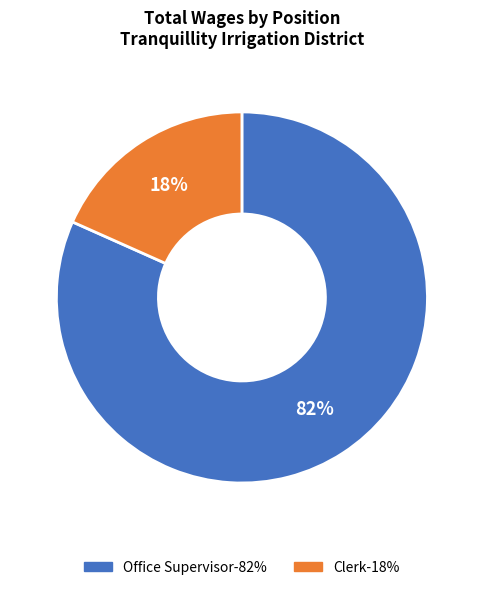

True or false: Office Supervisor accounts for 88% of the total.

False